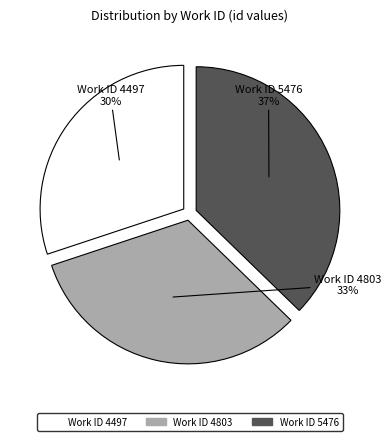

To the nearest percent, what portion does Work ID 4497 represent?

30%